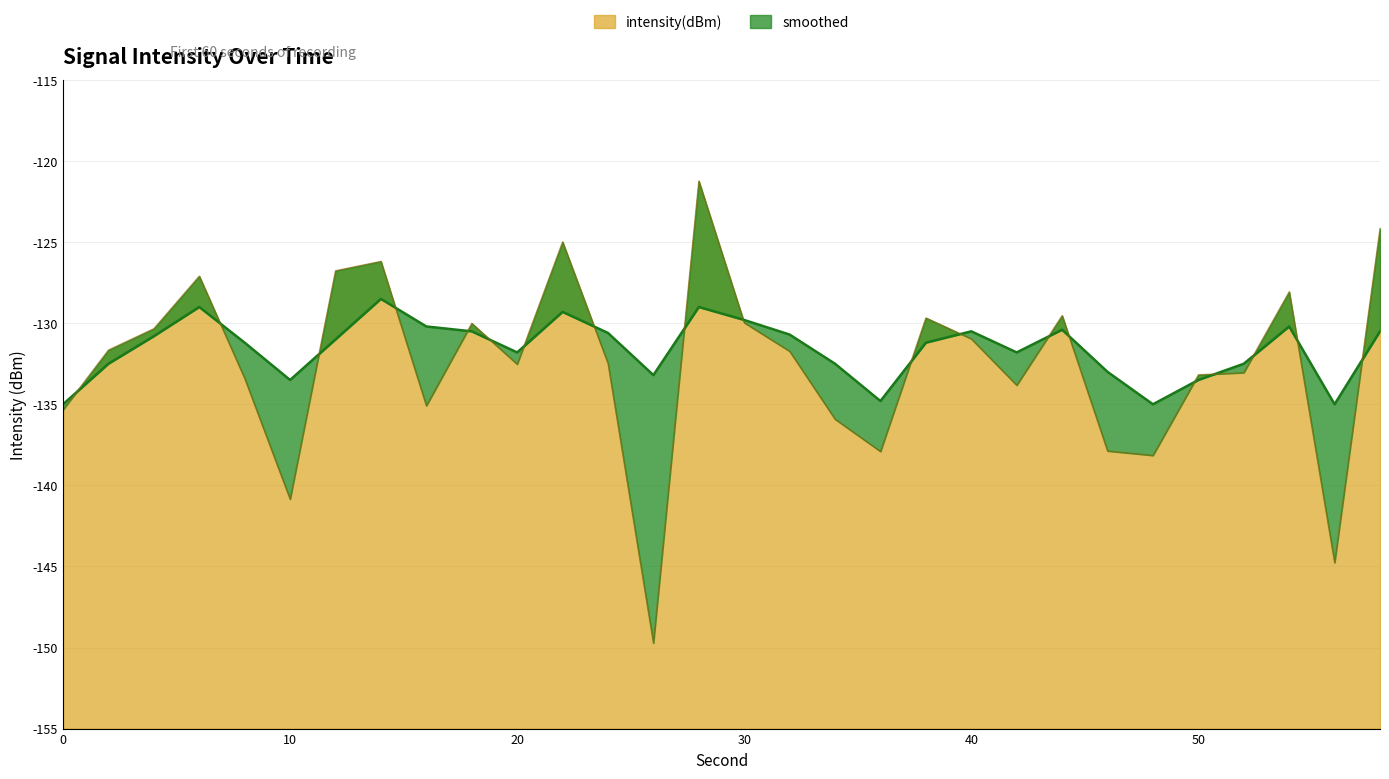

At which category does the chart reach its minimum across all series?

26